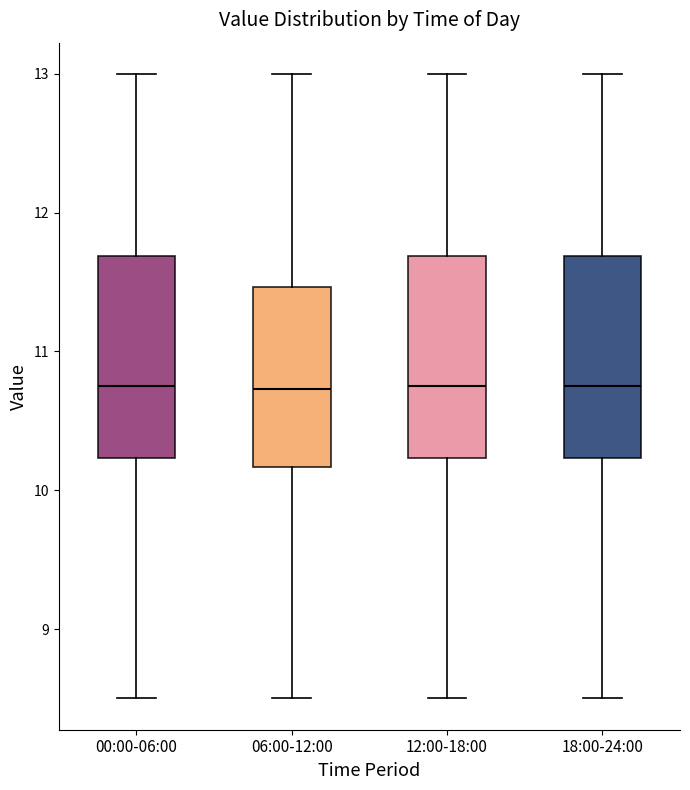

Where does the upper whisker of the box for 06:00-12:00 end on the y-axis? The values are not printed on the chart, so give them approximately, as read against the axis.

13.0